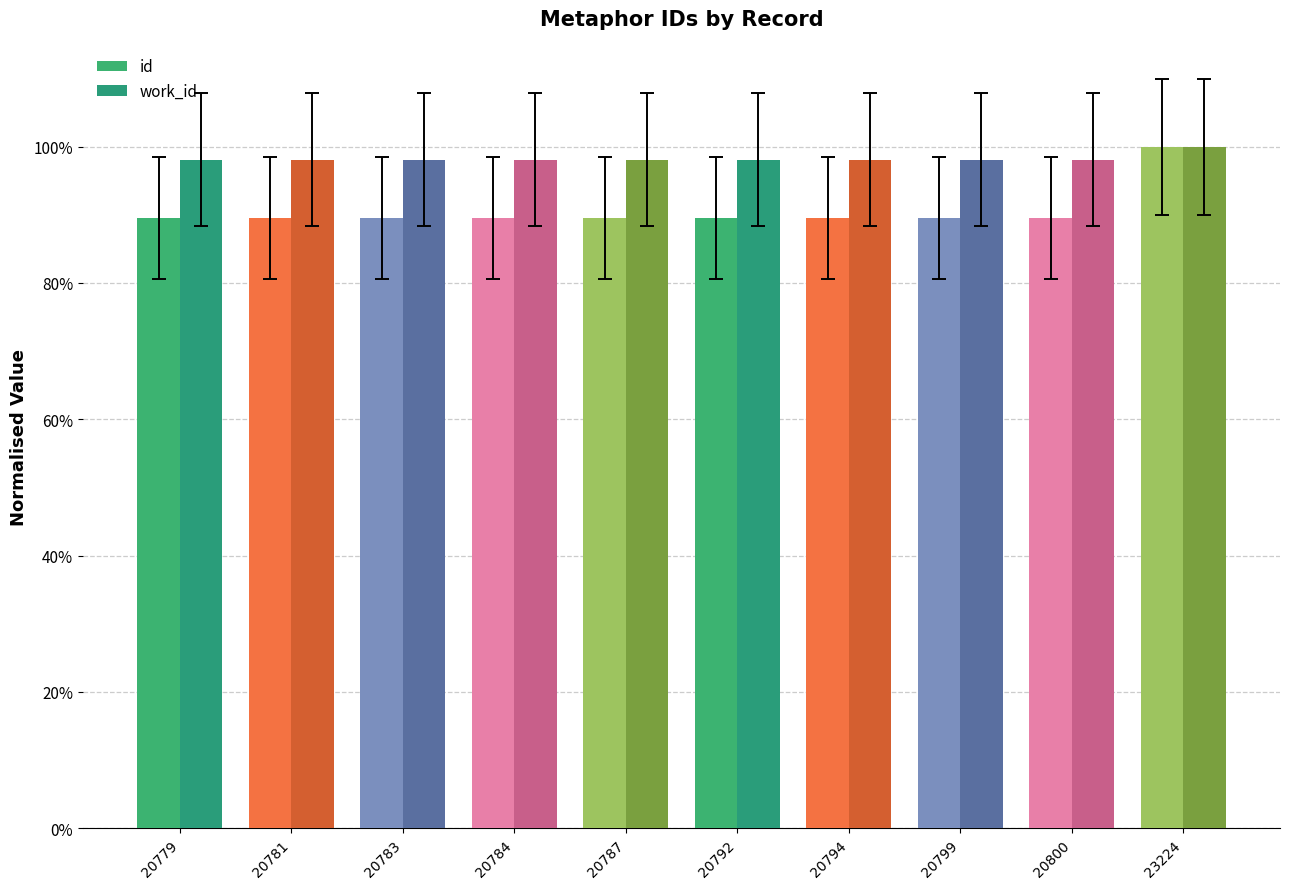

Reading left to right, transcribe all the data shown in this chart.

id: 20779=0.9	20781=0.9	20783=0.9	20784=0.9	20787=0.9	20792=0.9	20794=0.9	20799=0.9	20800=0.9	23224=1.0
work_id: 20779=1.0	20781=1.0	20783=1.0	20784=1.0	20787=1.0	20792=1.0	20794=1.0	20799=1.0	20800=1.0	23224=1.0